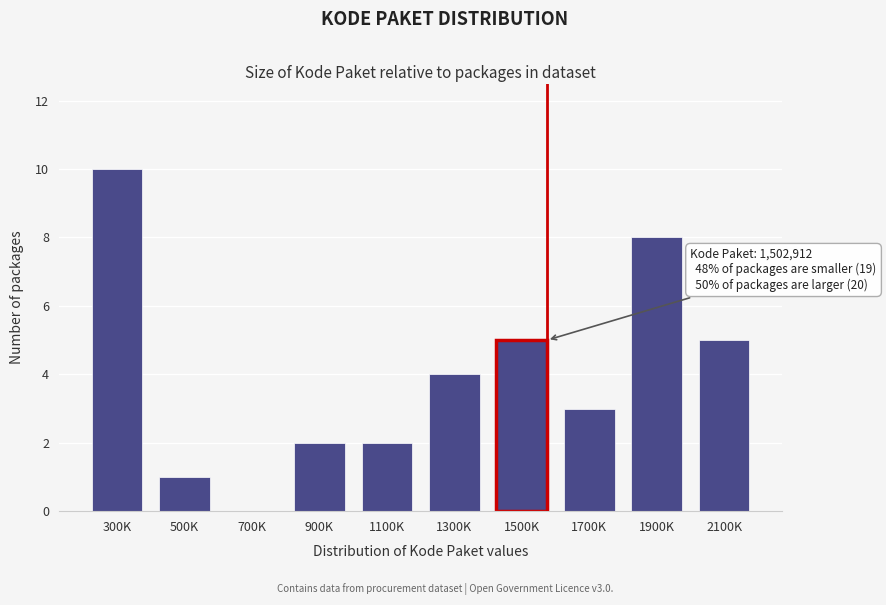

Reading right to left, what are all the values shown in this chart?

2100K=5	1900K=8	1700K=3	1500K=5	1300K=4	1100K=2	900K=2	700K=0	500K=1	300K=10